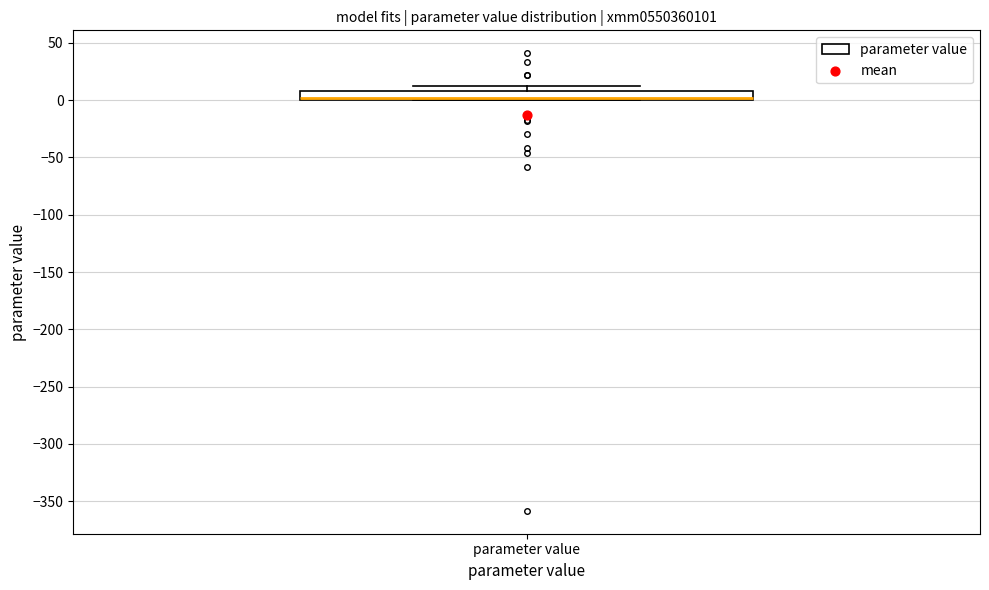

Read this box plot against the y-axis: the position of the median line, the range covered by the box, and the ends of both whiskers. The values are not printed on the chart, so give them approximately, as read against the axis.

median 0 (just above the box's lower edge), box 0 to 10, whiskers 0 to 10 (just above the box's upper edge)